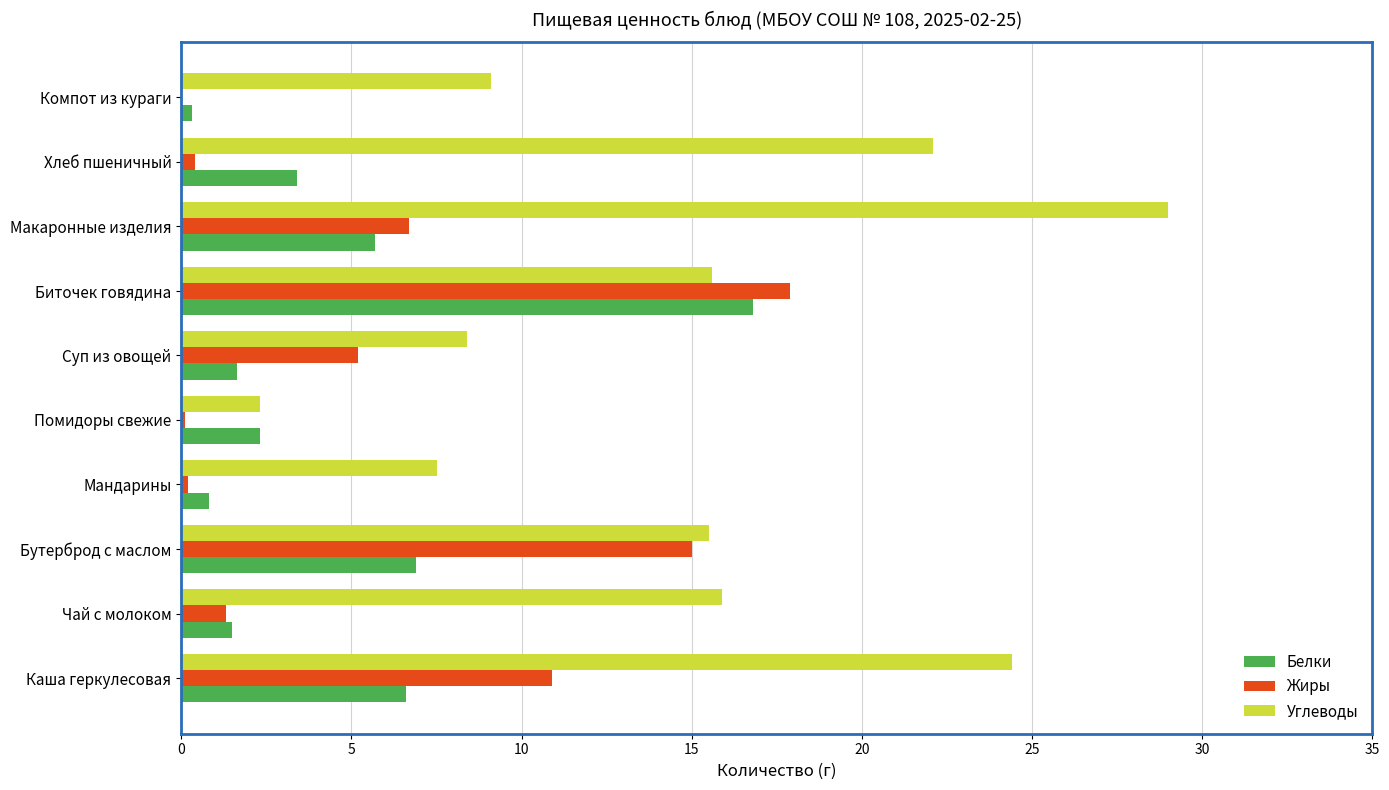

Count the number of categories in the chart.

10